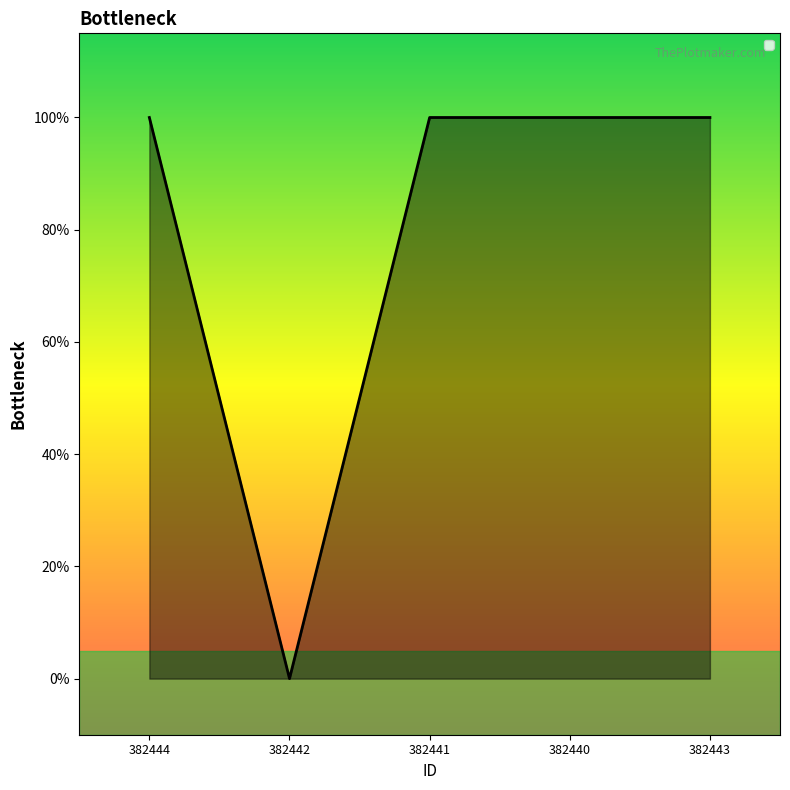

What is the sum of the values at 382442 and 382443?

1